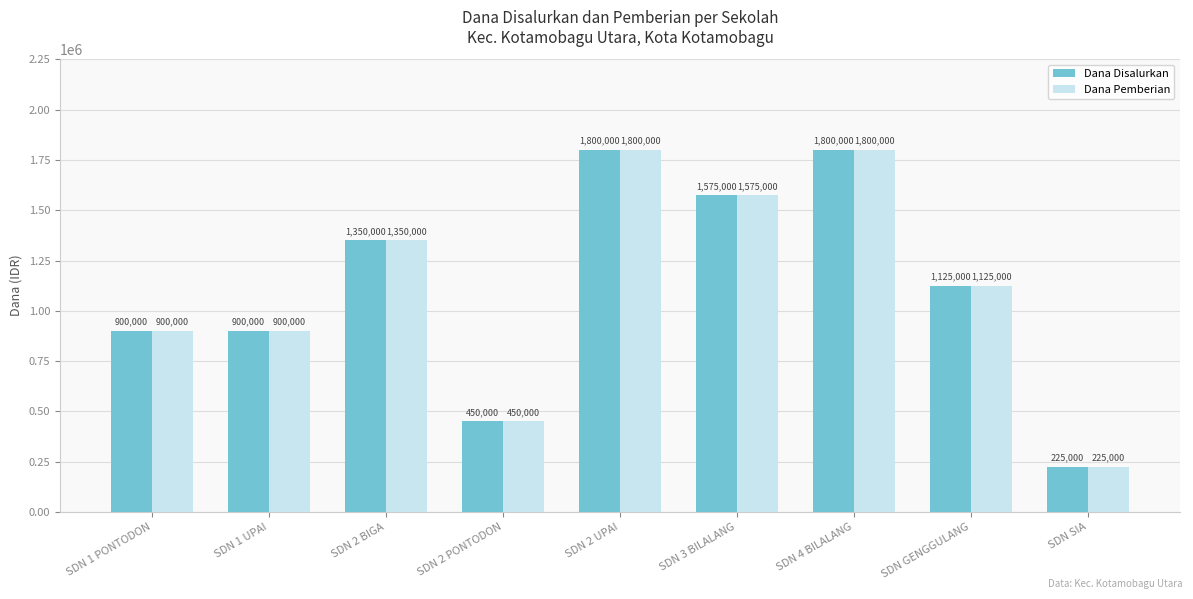

Which label corresponds to the smallest value in the chart?

SDN SIA